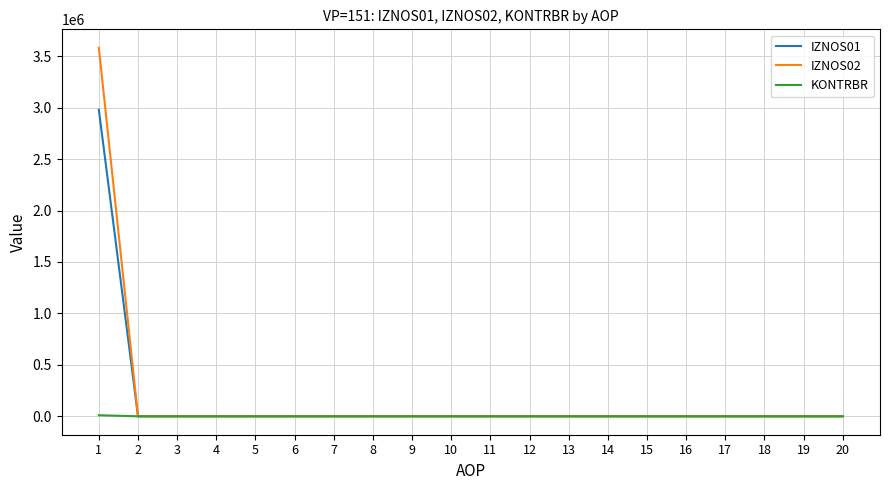

Rank the series by their maximum value, from lowest to highest.

KONTRBR, IZNOS01, IZNOS02